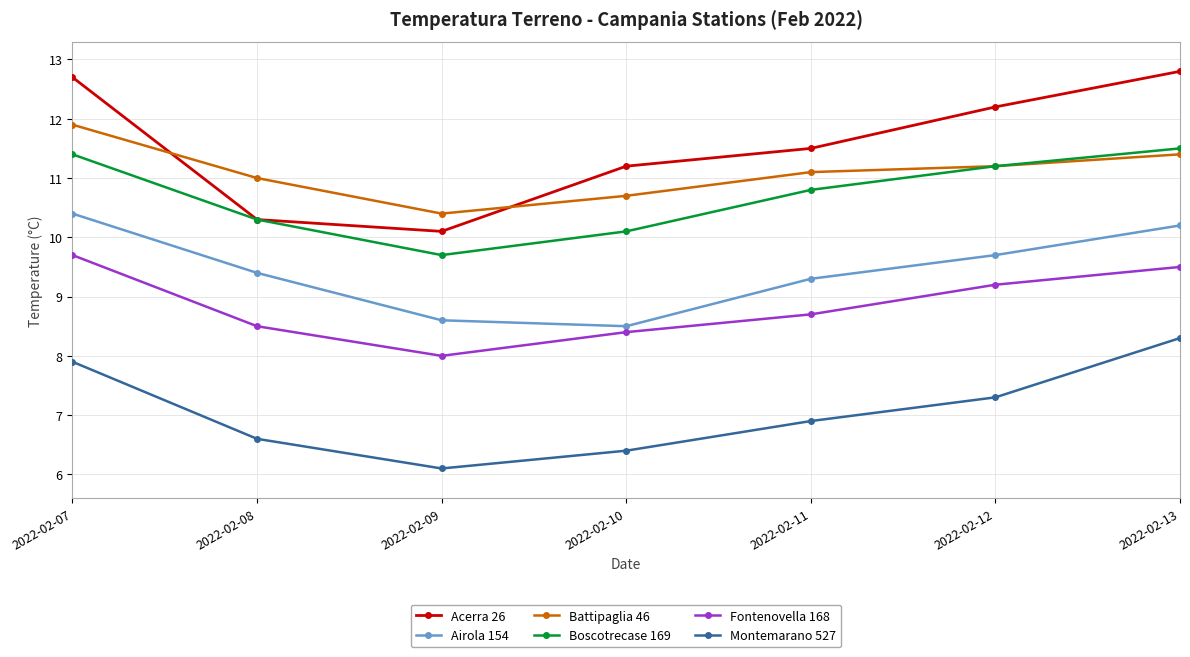

The Acerra 26 series shows 17.9 at 2022-02-12. True or false?

False